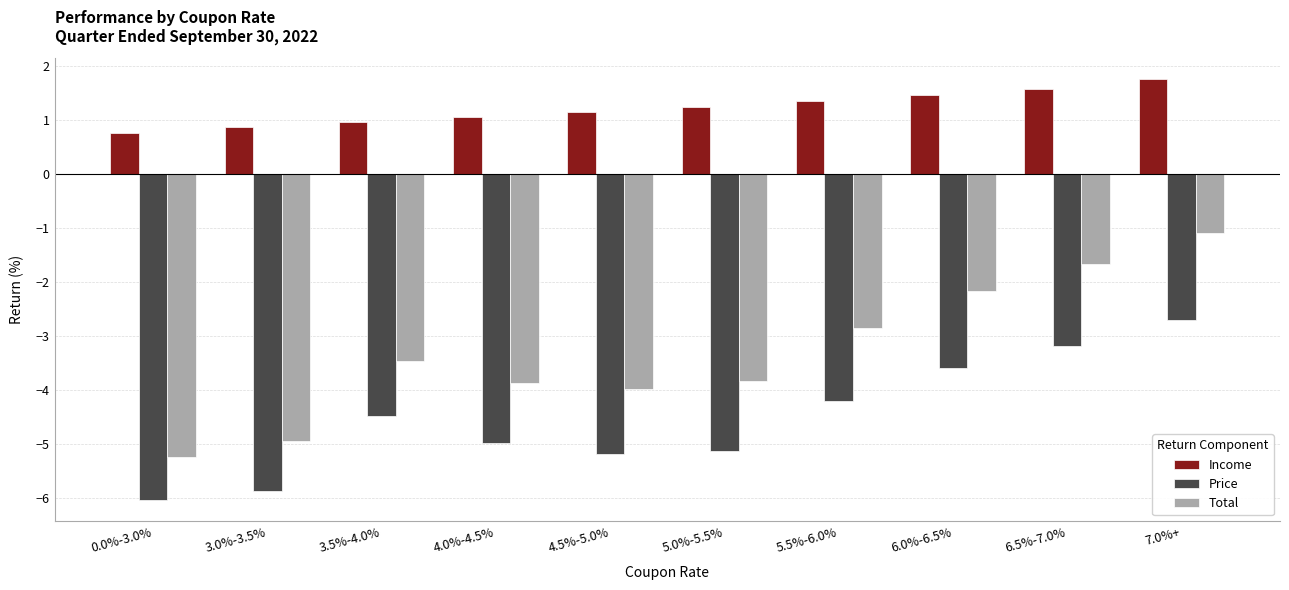

What is the difference between the Income values at 3.5%-4.0% and 5.5%-6.0%?

0.4